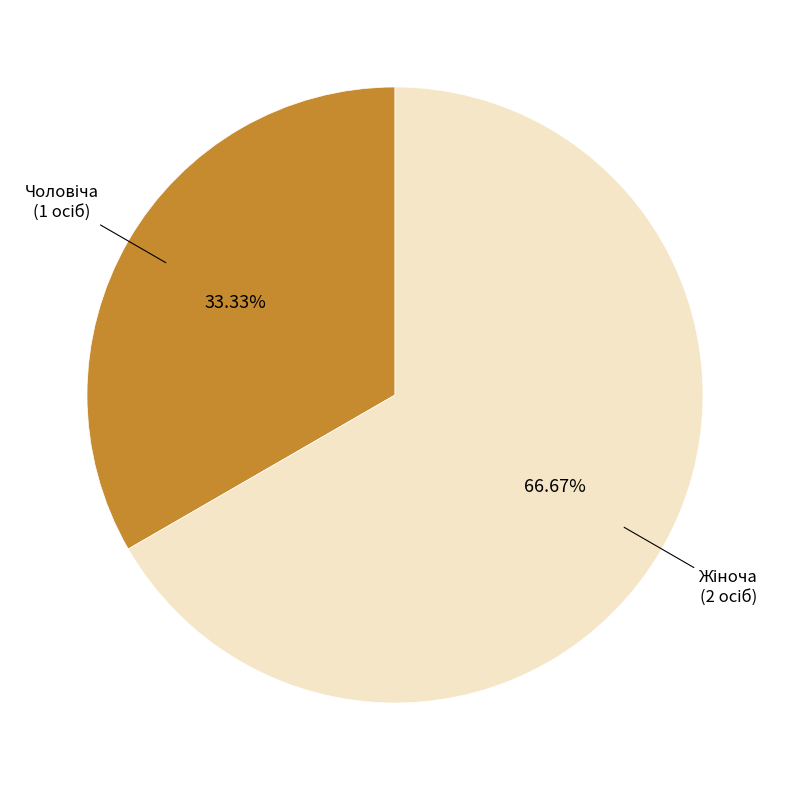

Does any single category account for the majority?

Yes